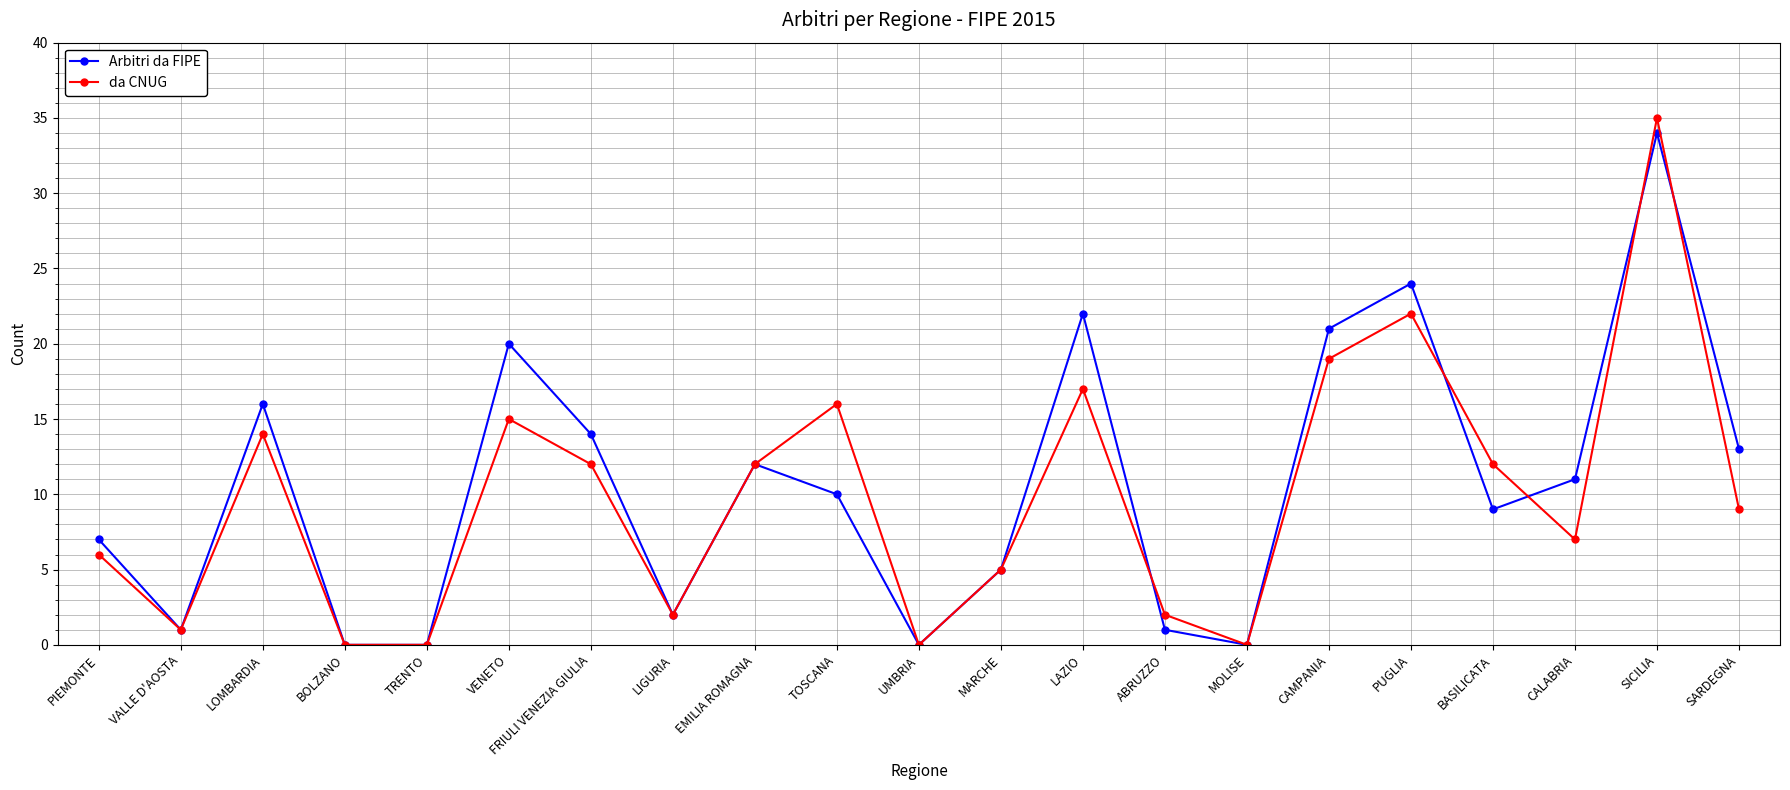

Reading left to right, list all the values displayed in this chart.

Arbitri da FIPE: PIEMONTE=7	VALLE D'AOSTA=1	LOMBARDIA=16	BOLZANO=0	TRENTO=0	VENETO=20	FRIULI VENEZIA GIULIA=14	LIGURIA=2	EMILIA ROMAGNA=12	TOSCANA=10	UMBRIA=0	MARCHE=5	LAZIO=22	ABRUZZO=1	MOLISE=0	CAMPANIA=21	PUGLIA=24	BASILICATA=9	CALABRIA=11	SICILIA=34	SARDEGNA=13
da CNUG: PIEMONTE=6	VALLE D'AOSTA=1	LOMBARDIA=14	BOLZANO=0	TRENTO=0	VENETO=15	FRIULI VENEZIA GIULIA=12	LIGURIA=2	EMILIA ROMAGNA=12	TOSCANA=16	UMBRIA=0	MARCHE=5	LAZIO=17	ABRUZZO=2	MOLISE=0	CAMPANIA=19	PUGLIA=22	BASILICATA=12	CALABRIA=7	SICILIA=35	SARDEGNA=9